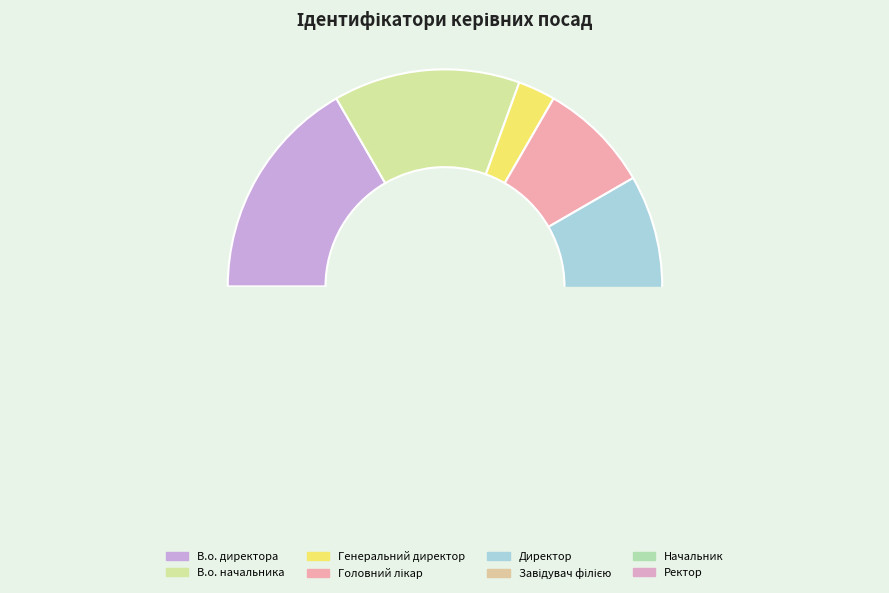

True or false: Завідувач філією accounts for 29% of the total.

False